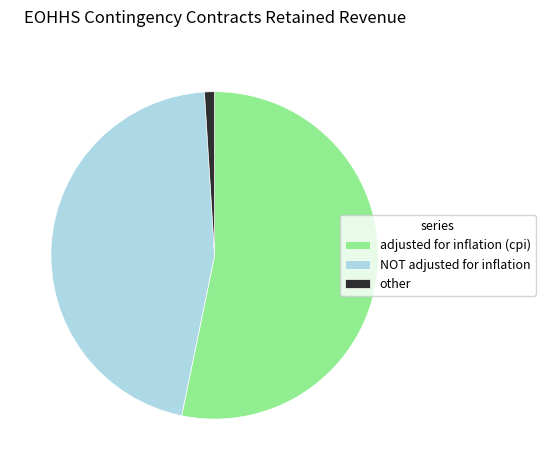

True or false: adjusted for inflation (cpi) accounts for 39% of the total.

False